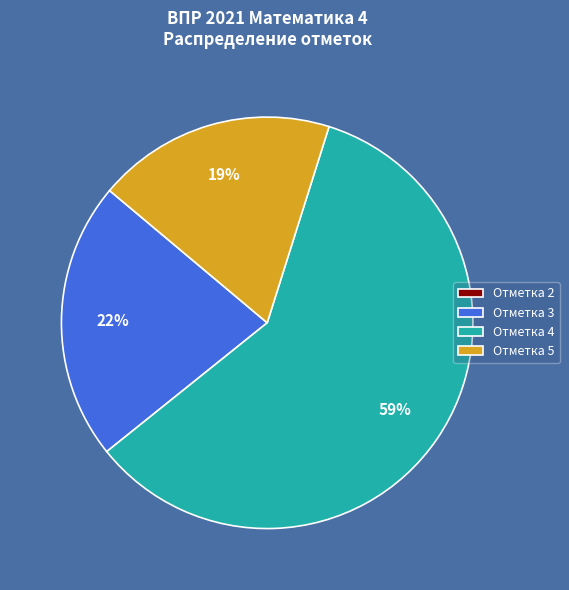

To the nearest percent, what portion does Отметка 3 represent?

22%